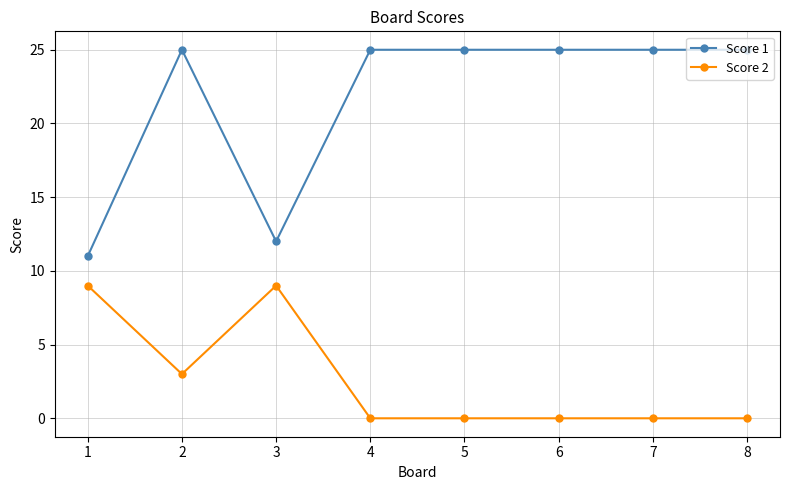

What is the difference between the second highest and second lowest values in the Score 2 series?

9